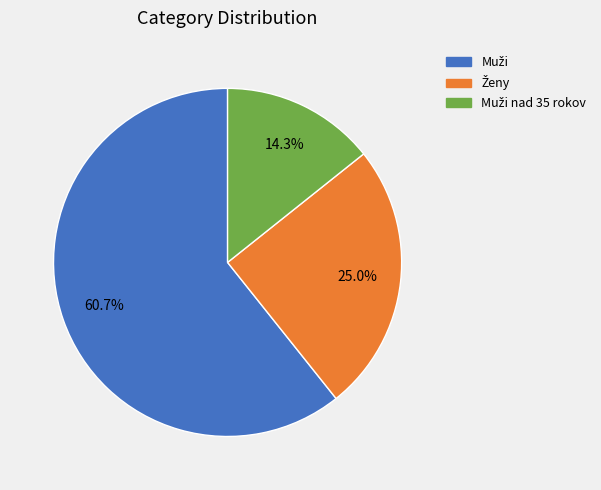

Does any single category account for the majority?

Yes